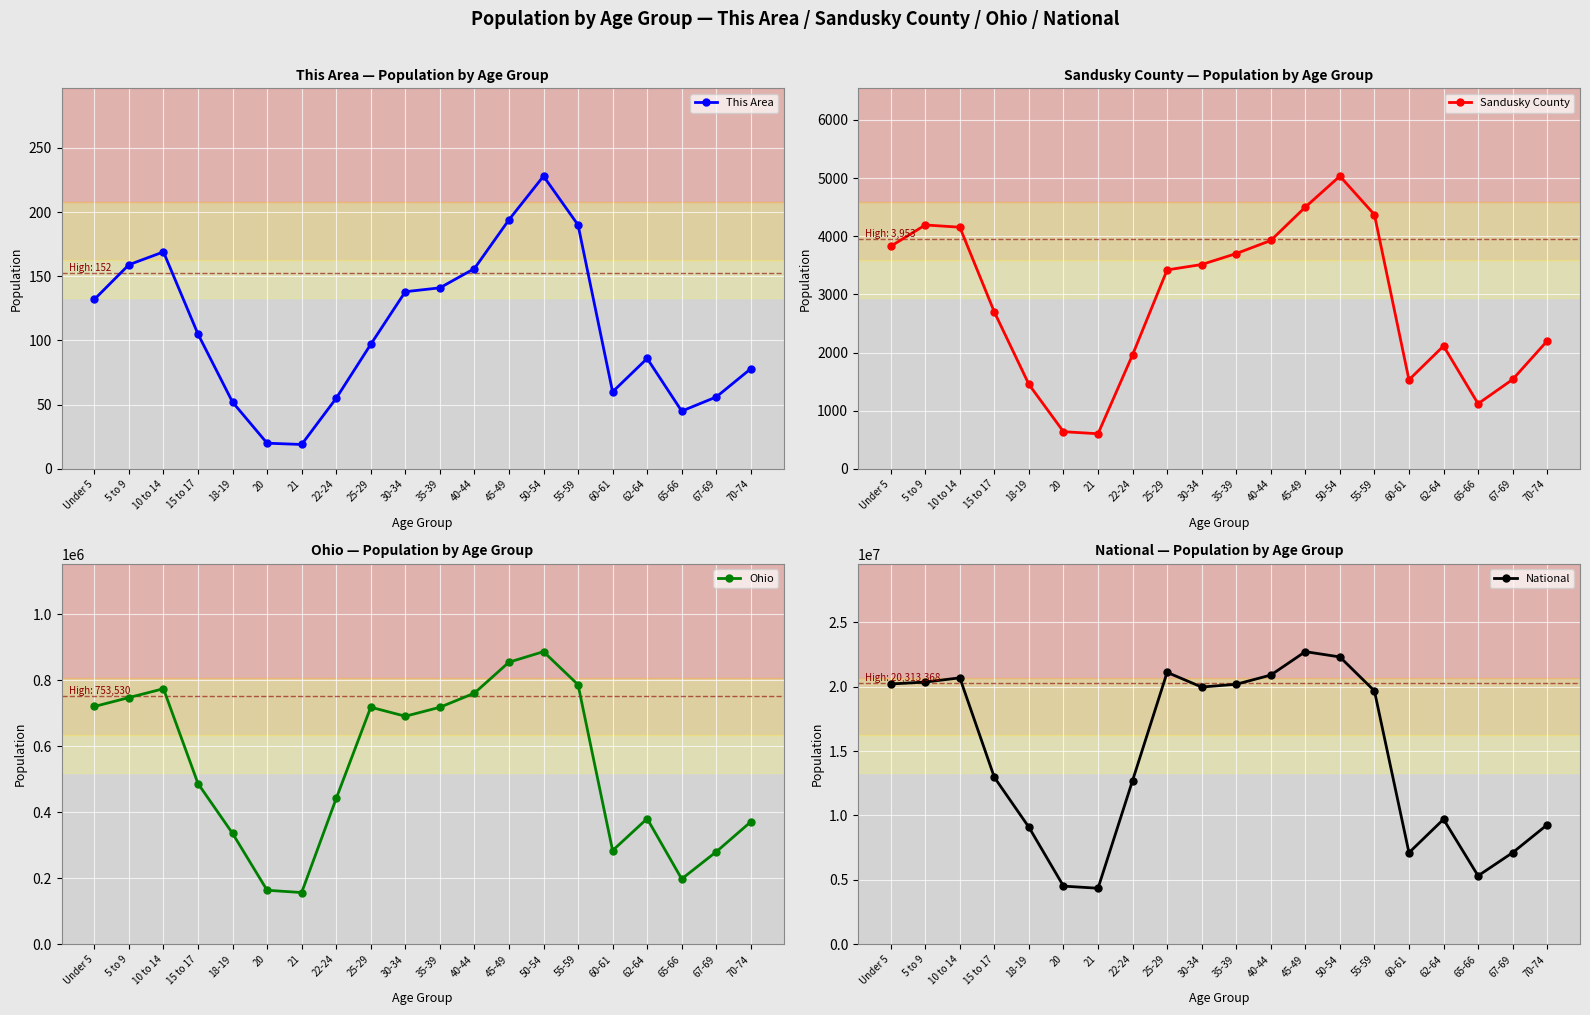

Is the value of Ohio at 65-66 greater than the value of National at 22-24?

No